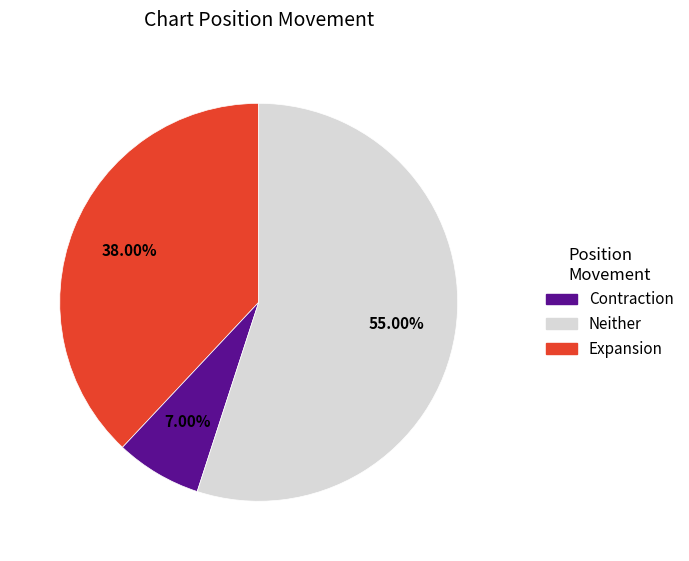

Is there any slice that represents more than half of the pie?

Yes